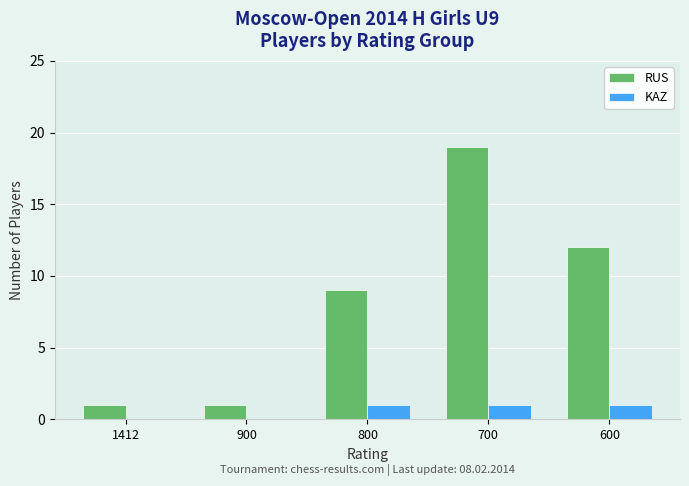

What is the difference between the KAZ values at 900 and 700?

1